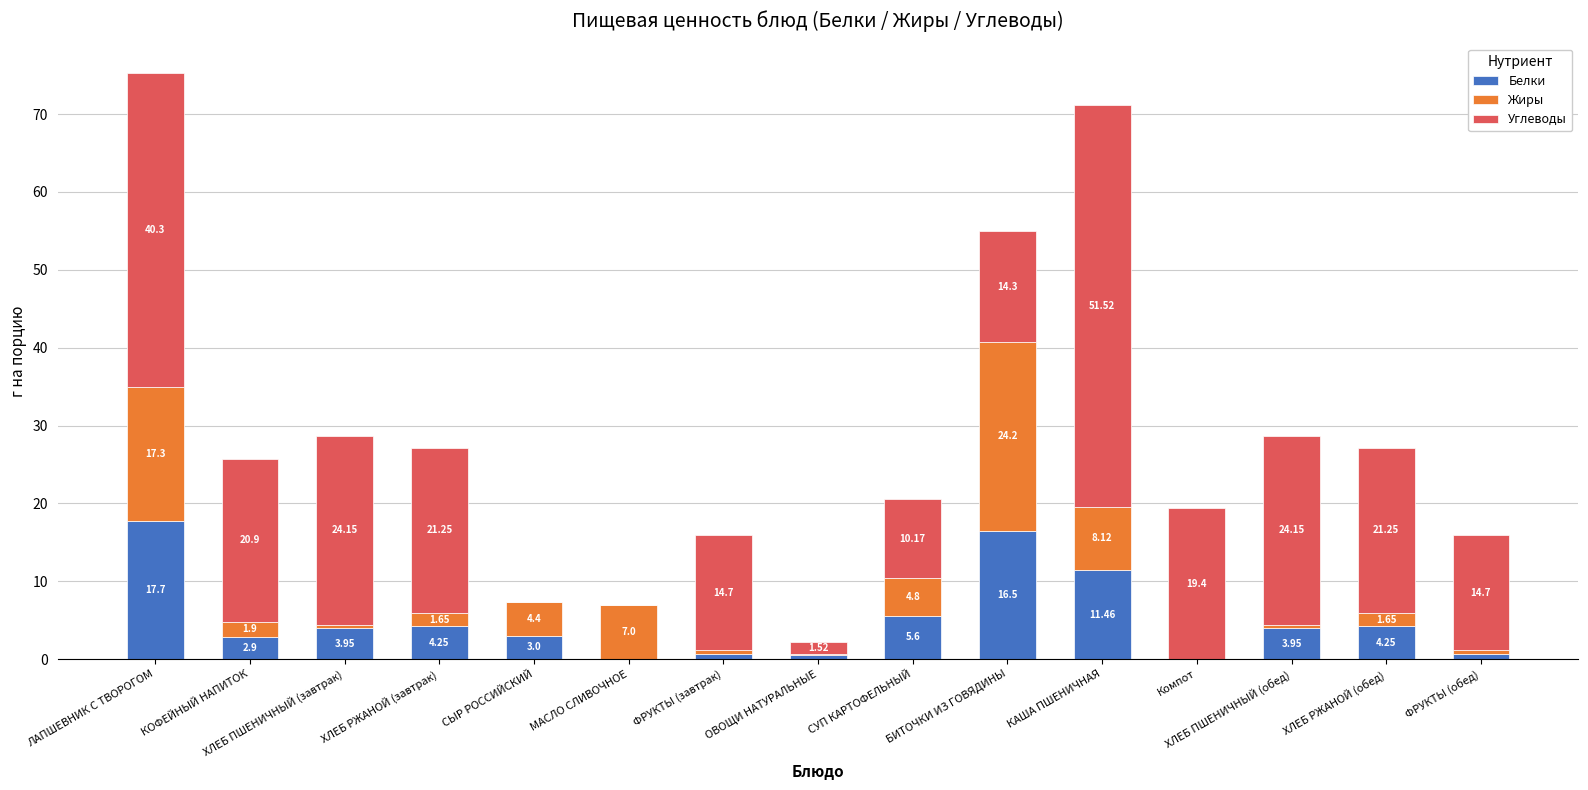

Which category has the highest value in the Белки series?

ЛАПШЕВНИК С ТВОРОГОМ